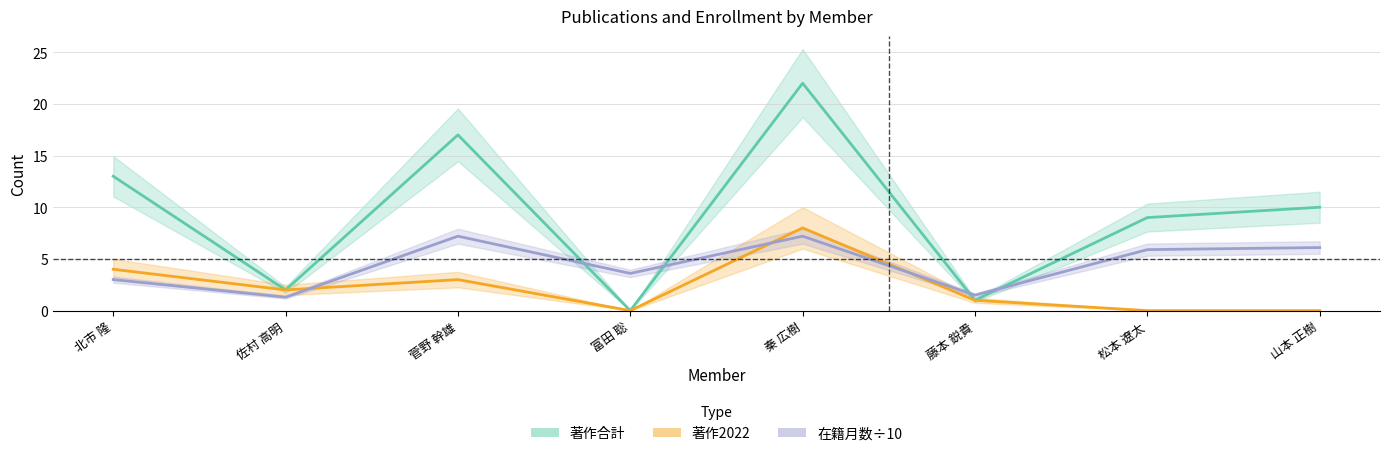

What is the total value across all series at 松本 遼太?

14.9